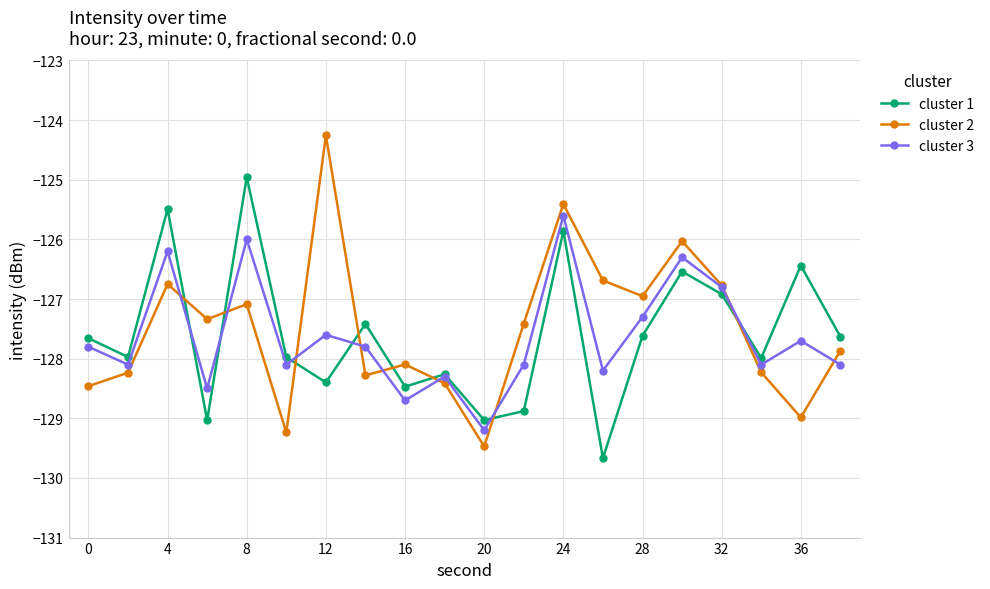

How many interior local valleys does the cluster 2 series have?

6